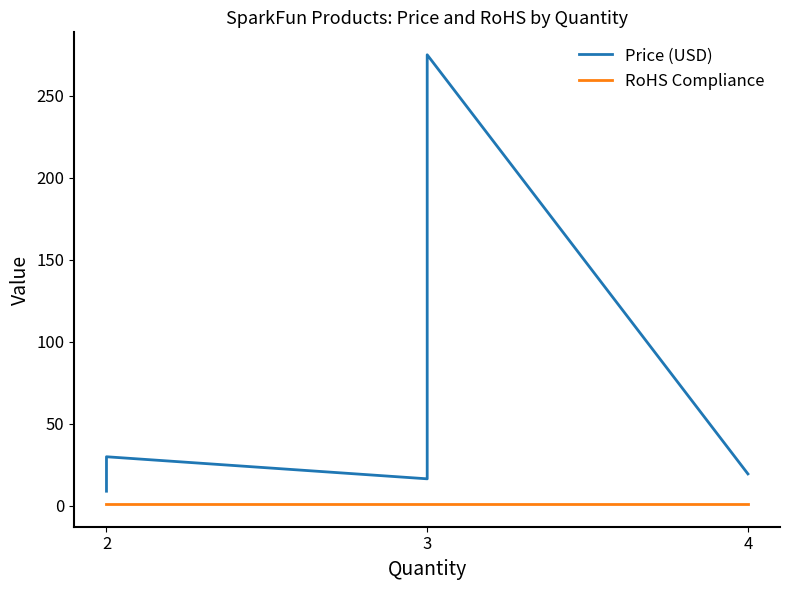

True or false: RoHS Compliance has a value of 1.8 at 3.

False